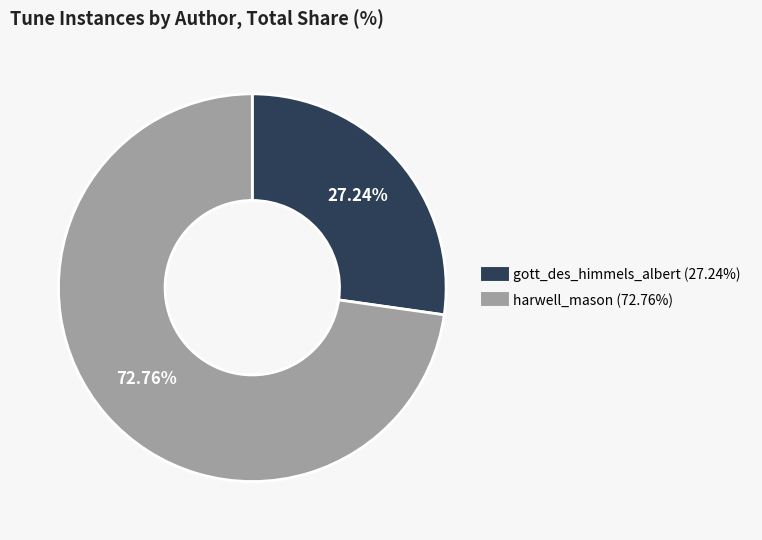

Does gott_des_himmels_albert account for over 50% of the chart?

No